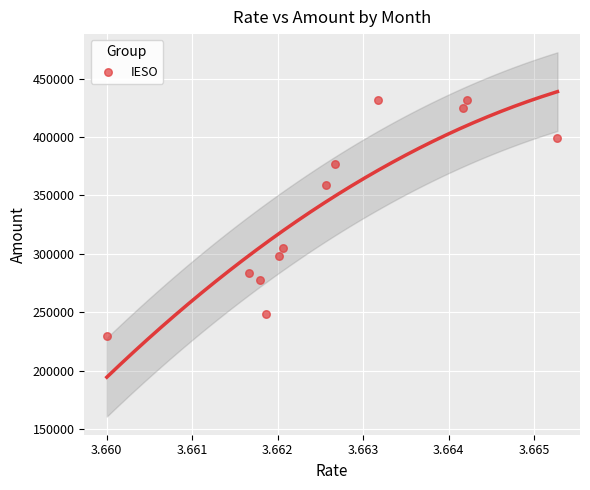

What is the average X value?

3.7